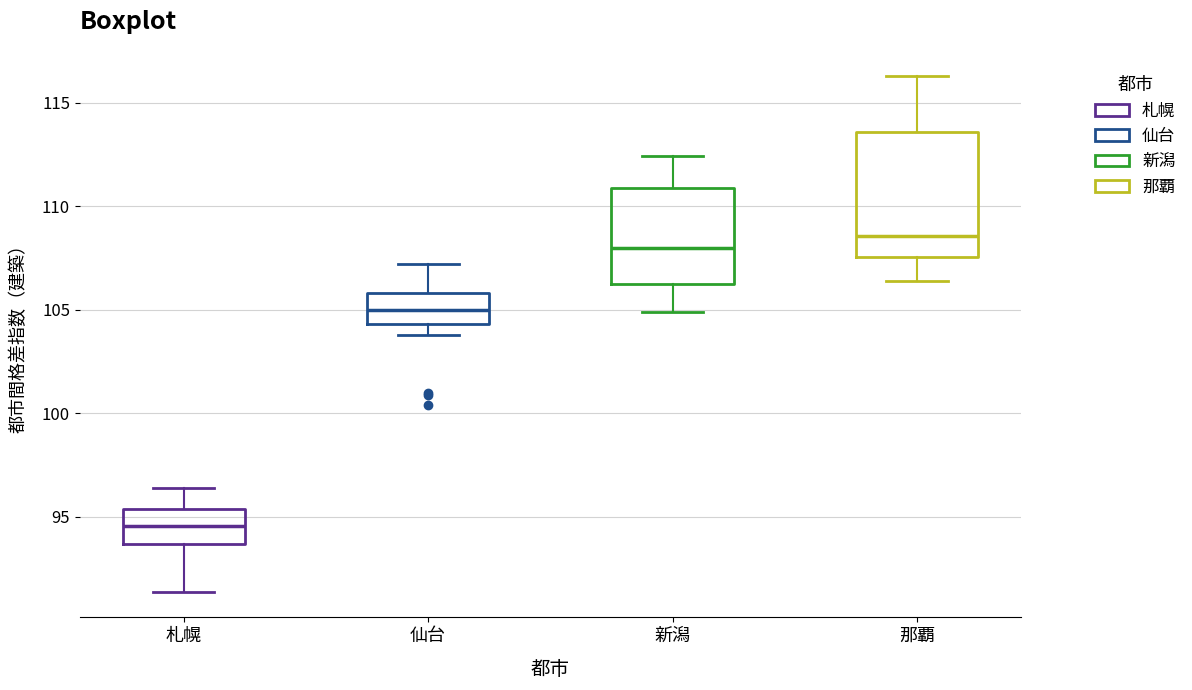

Where is the upper edge of the box for 札幌 on the y-axis? The values are not printed on the chart, so give them approximately, as read against the axis.

95.5